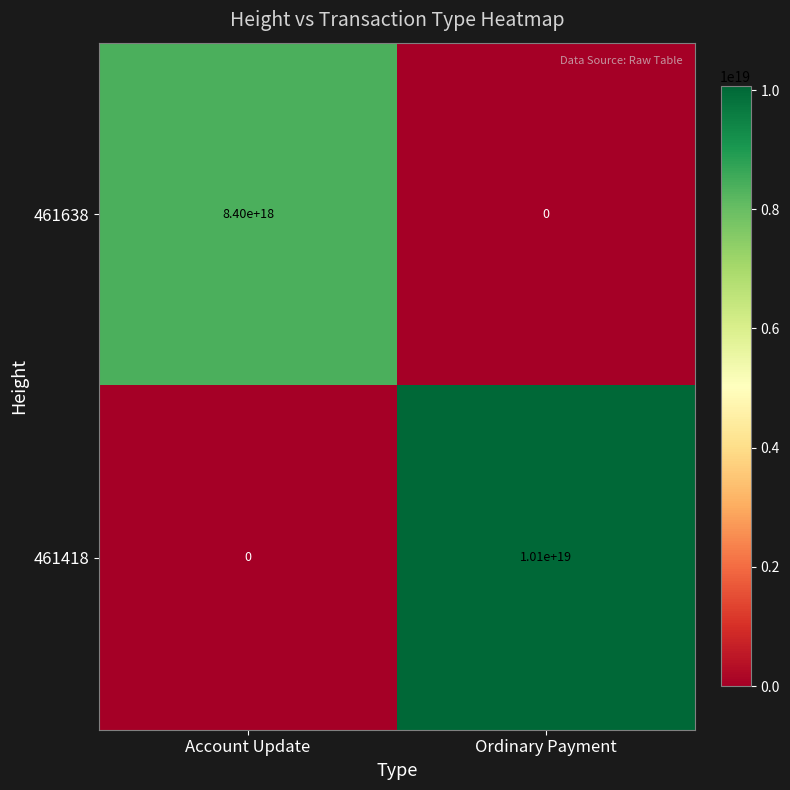

At which label does 461638 reach its peak?

Account Update